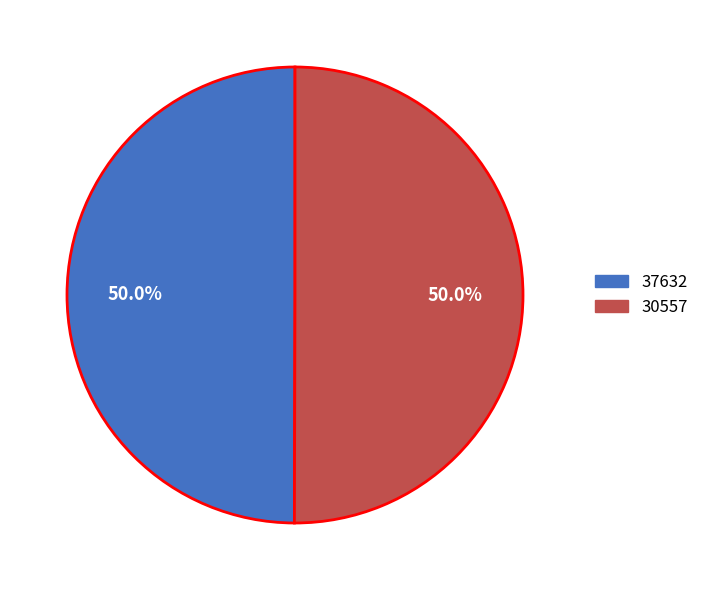

What percentage is NOT represented by 37632?

50.0%